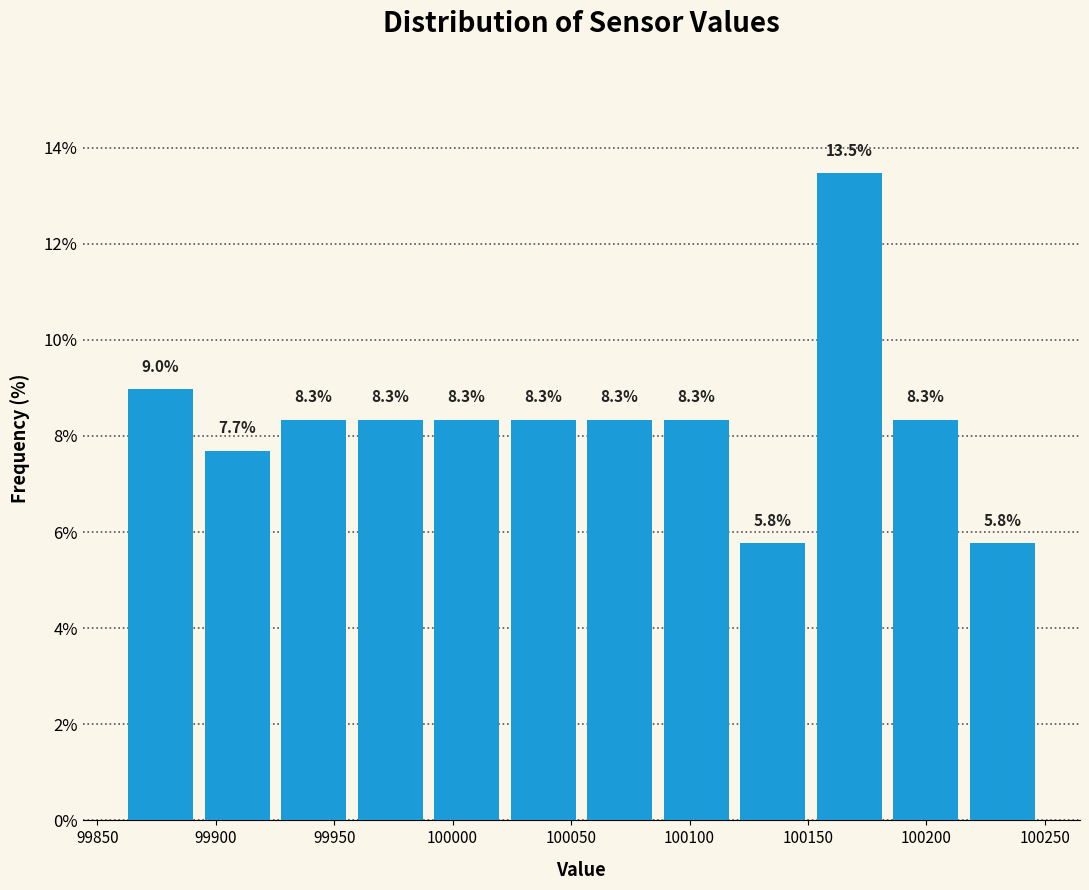

Which range on the x-axis has the tallest bar?

100155 to 100185